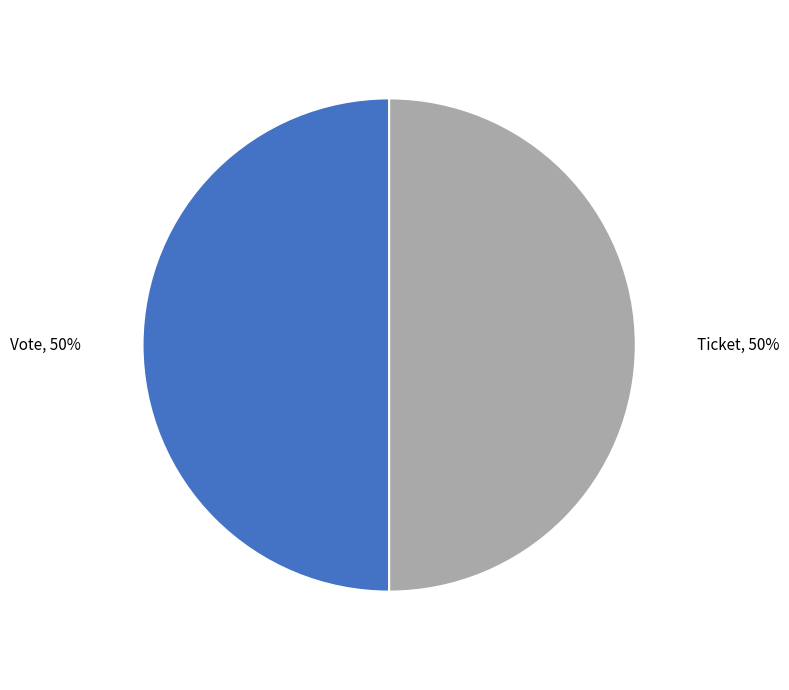

To the nearest percent, what is the average slice percentage?

50%